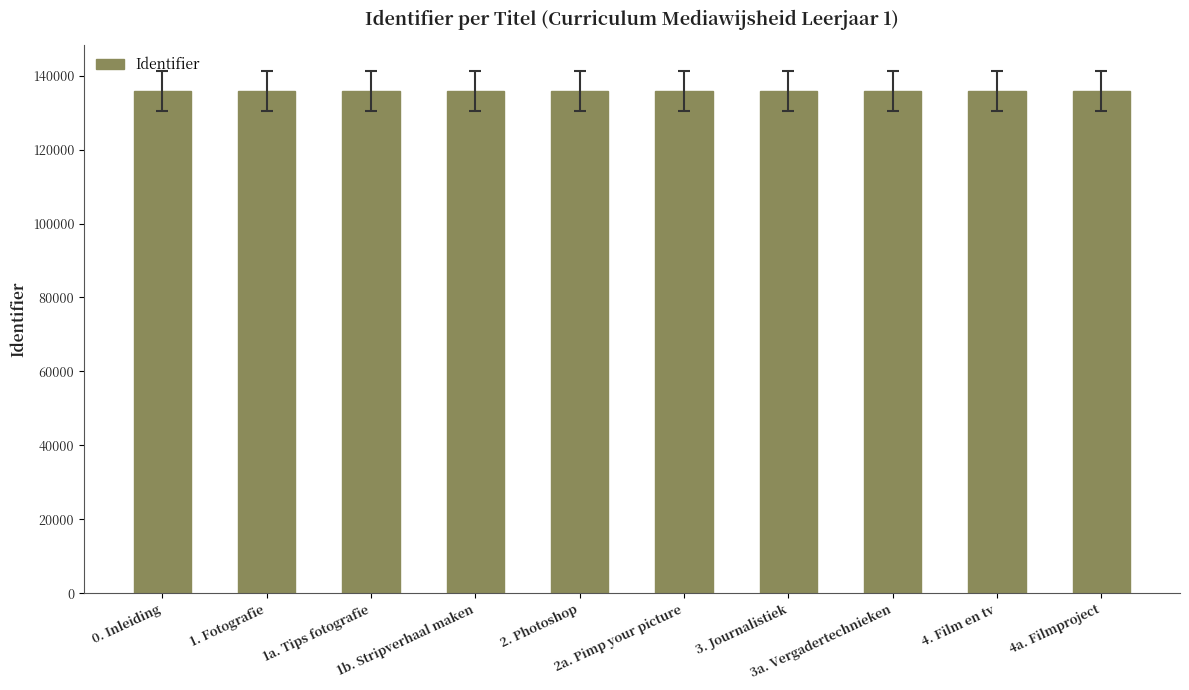

What is the sum of all values?

1358748